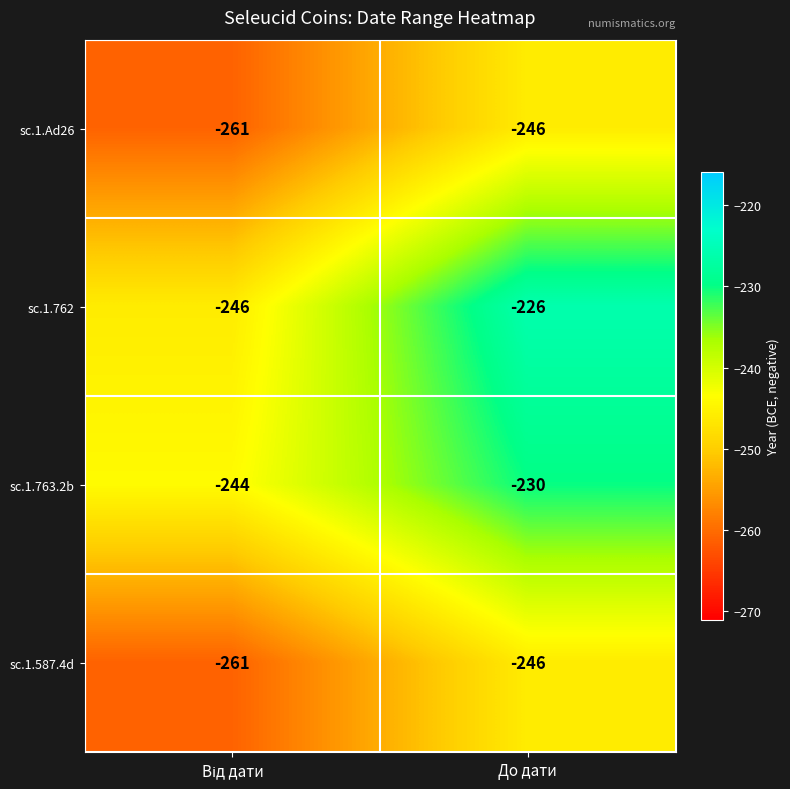

How many categories are shown in the chart?

2